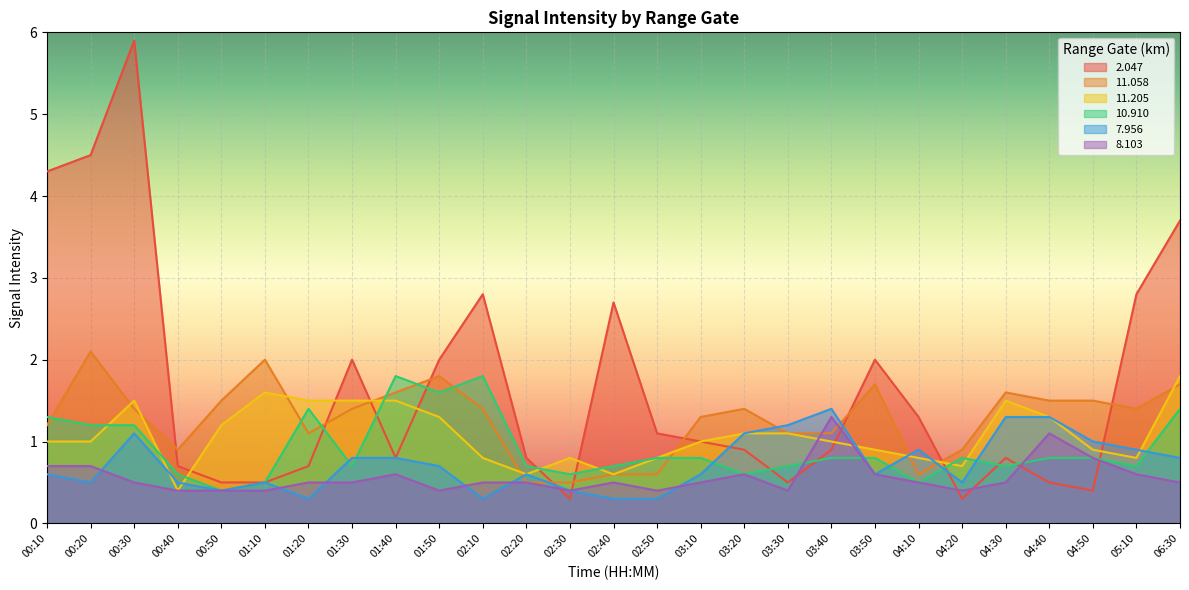

Which category has the lowest value in the 10.910 series?

00:50